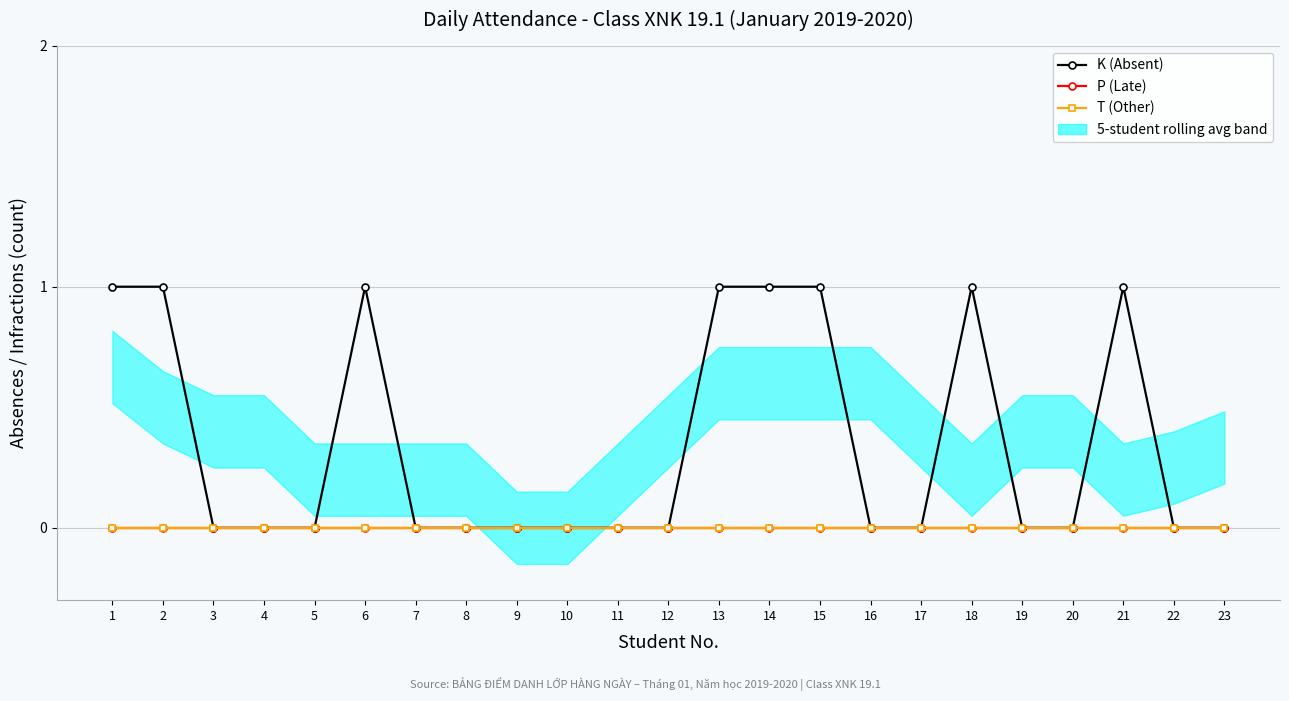

True or false: K (Absent) and T (Other) cross at least once.

False